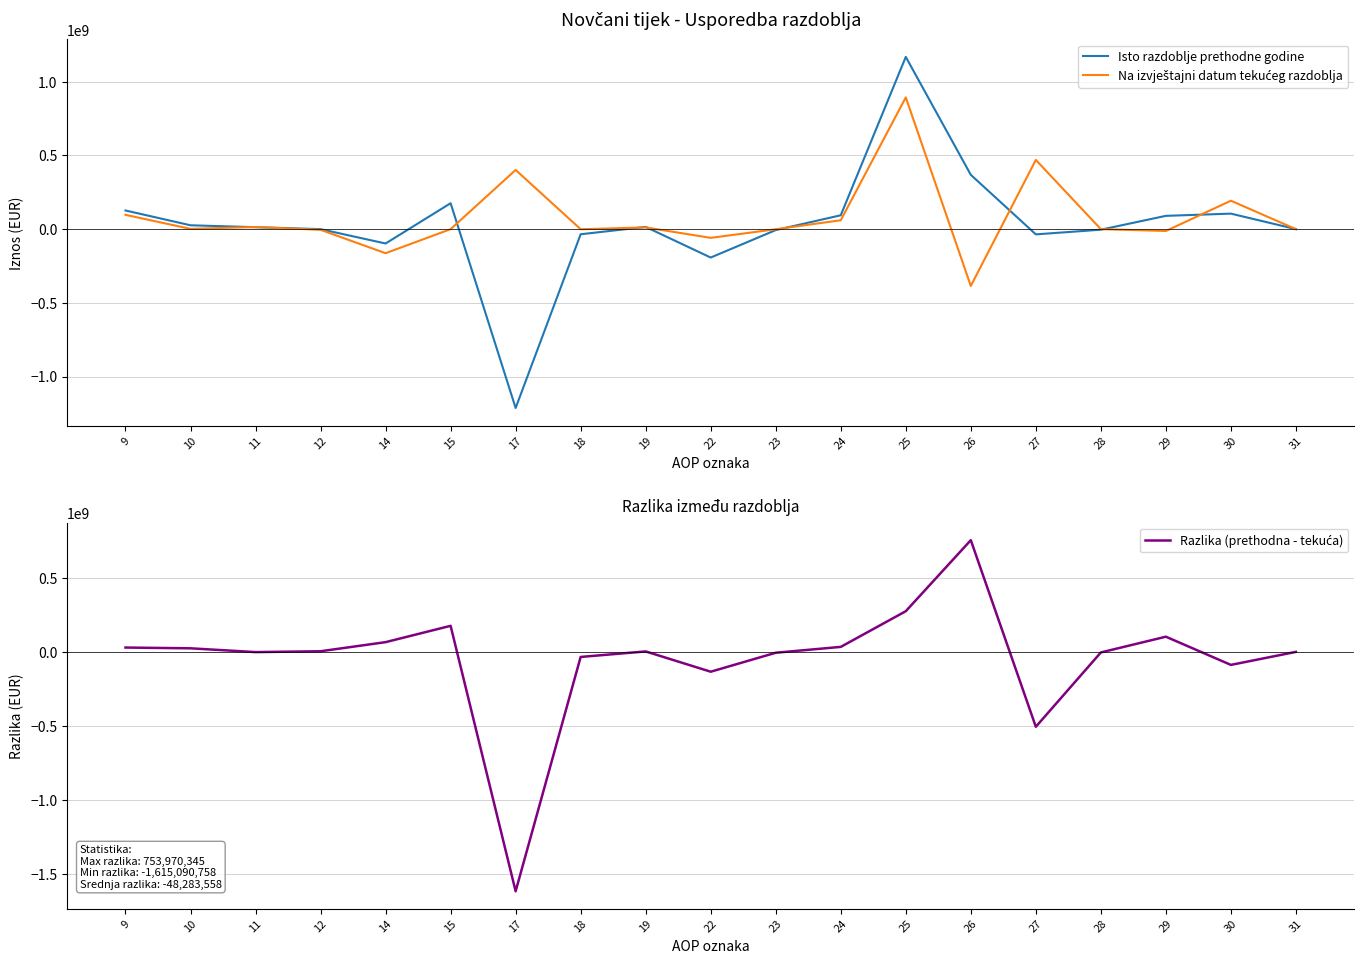

Which series changed the most between 19 and 23?

Isto razdoblje prethodne godine